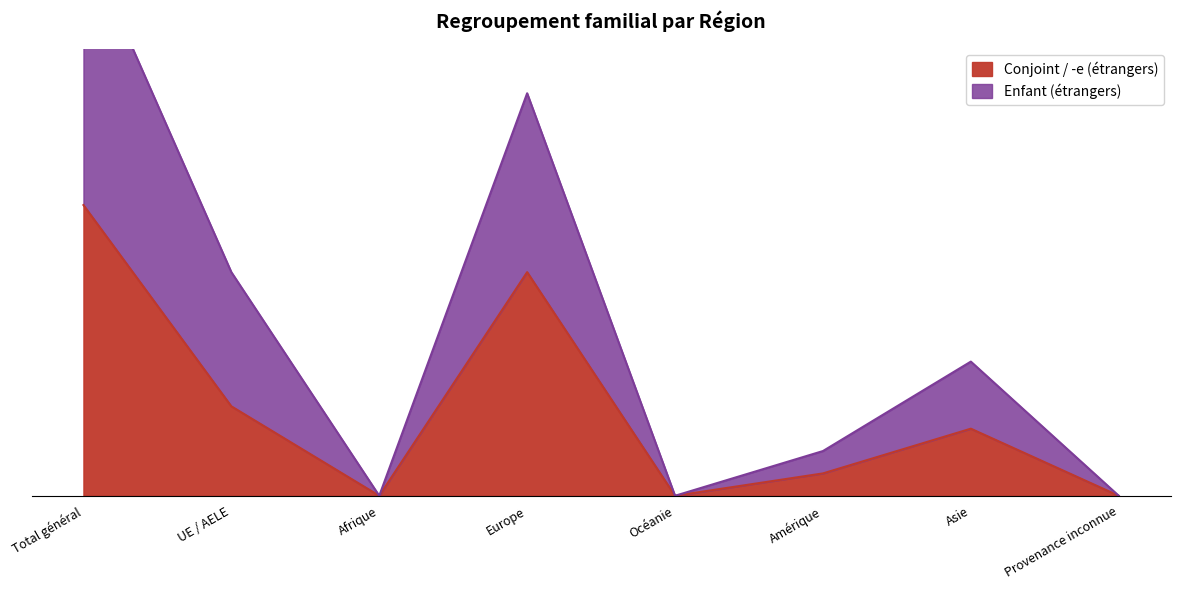

How many lines are shown in the chart?

2